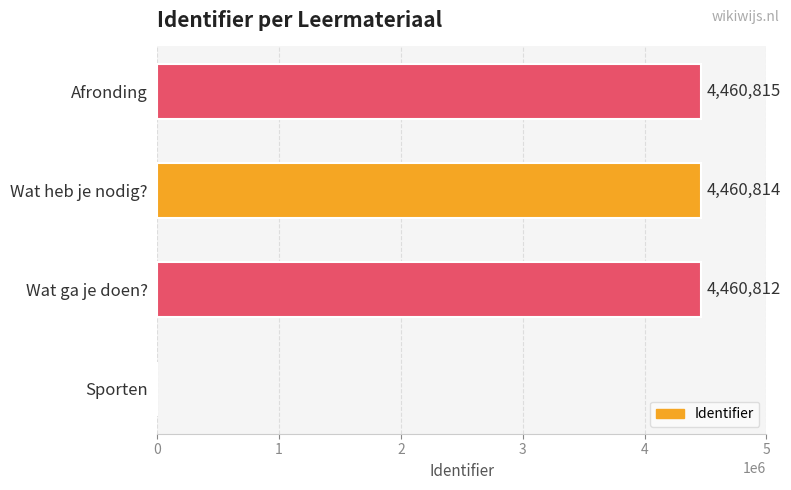

Reading top to bottom, extract all data points from this chart.

Afronding=4460815	Wat heb je nodig?=4460814	Wat ga je doen?=4460812	Sporten=0